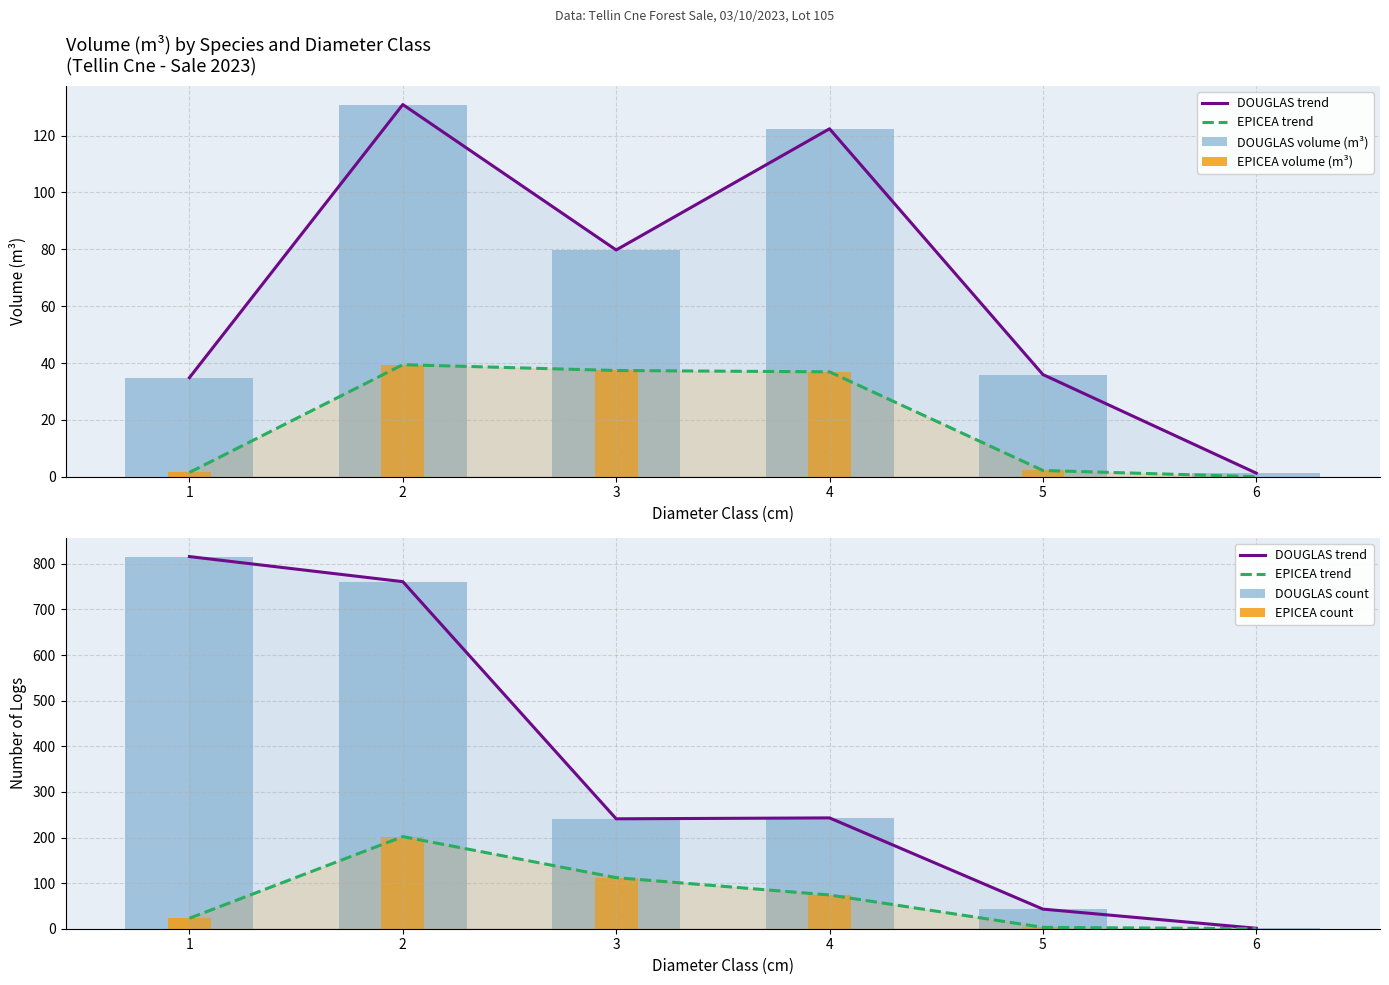

Rank the series by their maximum value, from highest to lowest.

DOUGLAS trend, DOUGLAS count, EPICEA trend, EPICEA count, DOUGLAS volume (m³), EPICEA volume (m³)